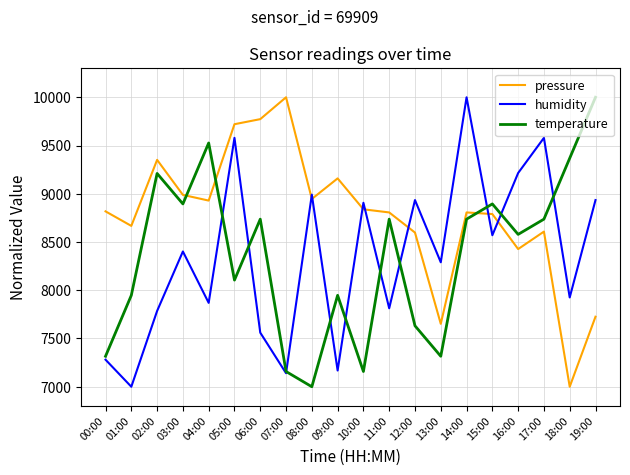

What is the spread (max minus min) of values at 10:00?

1748.6